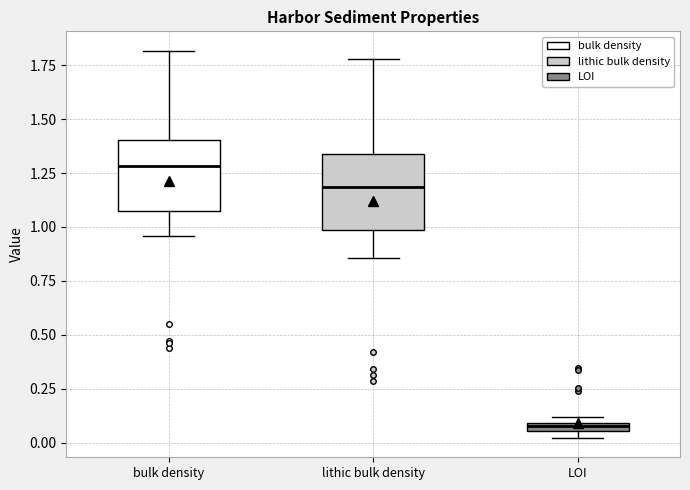

Where is the lower edge of the box for lithic bulk density on the y-axis? The values are not printed on the chart, so give them approximately, as read against the axis.

1.00